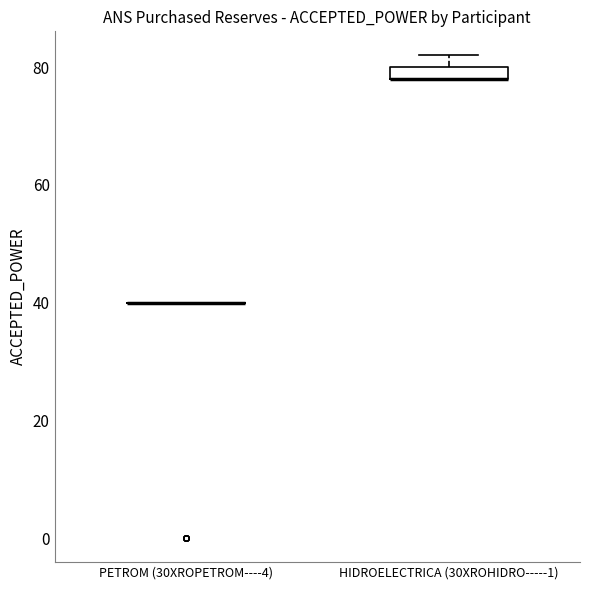

Where is the upper edge of the box for HIDROELECTRICA (30XROHIDRO-----1) on the y-axis? The values are not printed on the chart, so give them approximately, as read against the axis.

80